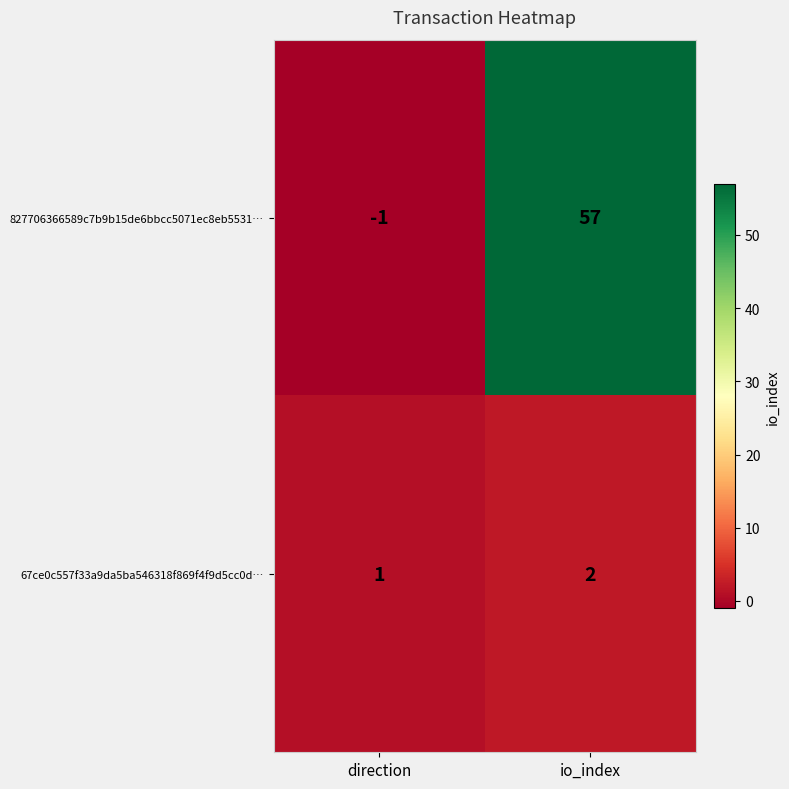

At which label is 67ce0c557f33a9da5ba546318f869f4f9d5cc0d… closest to 1?

direction